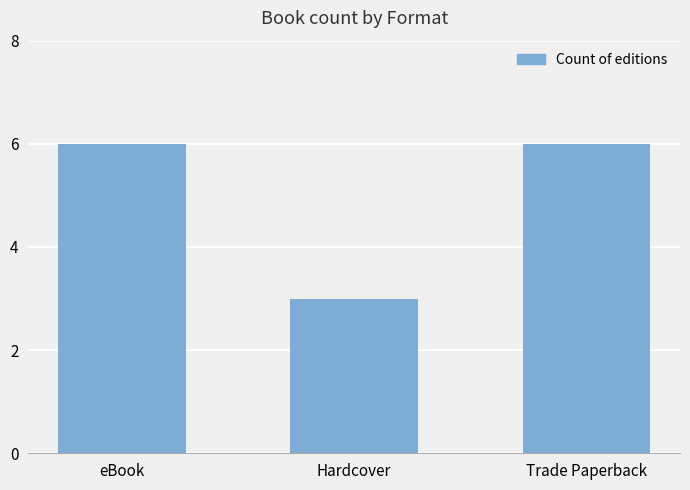

What is the sum of all values?

15